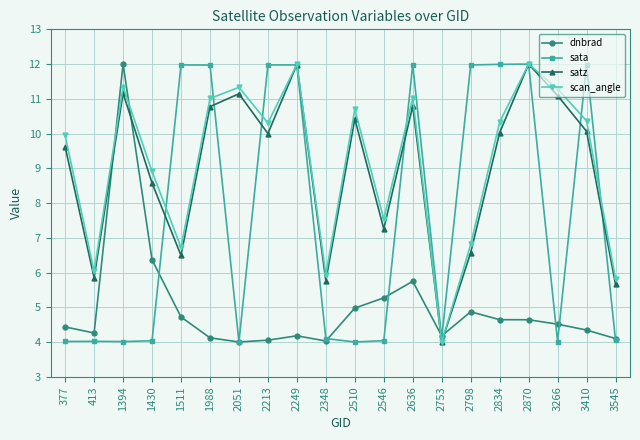

What is the difference between the second highest and second lowest values in the dnbrad series?

2.3